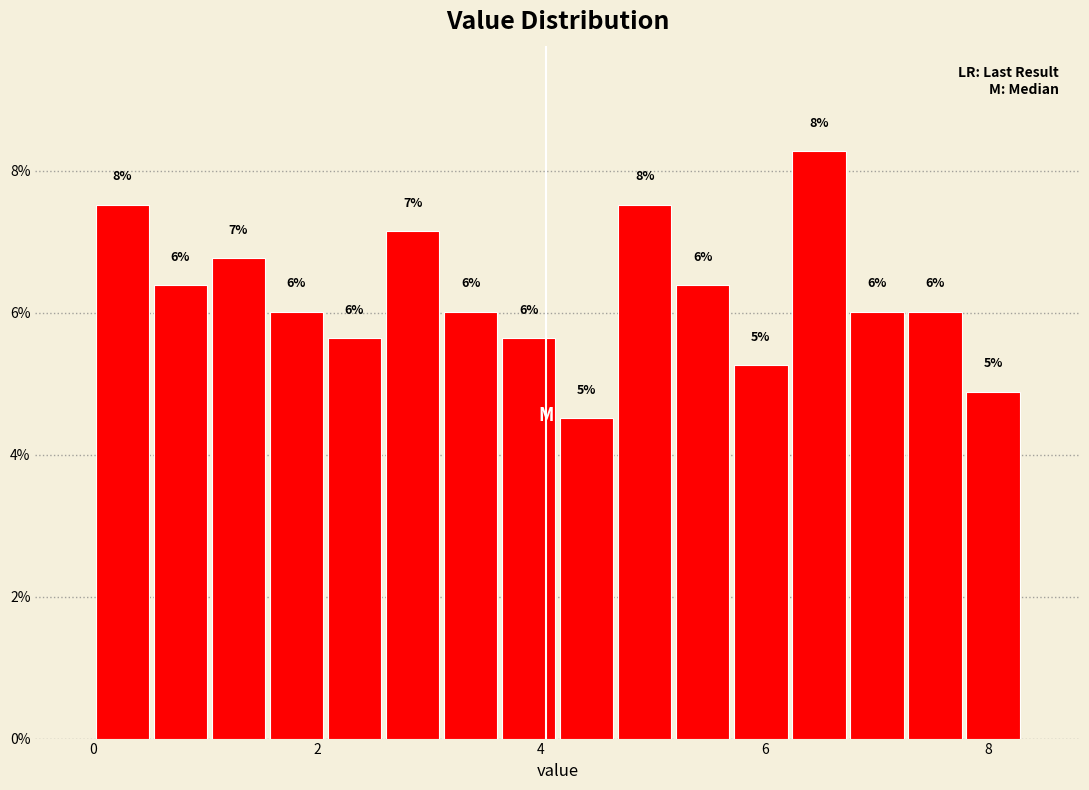

Around what value on the x-axis is the tallest bar? Give the approximate position of its centre, as read against the axis.

6.4